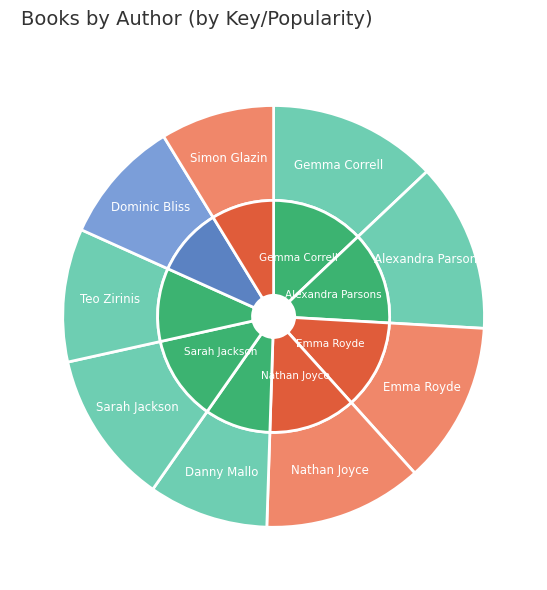

Is Dominic Bliss the majority of the pie?

No